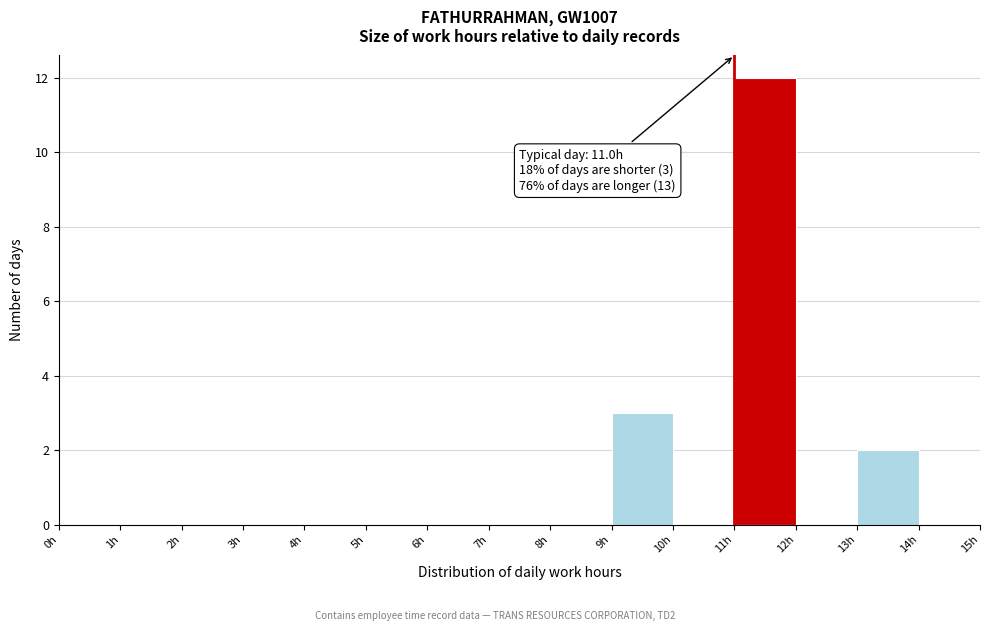

Which range on the x-axis has the tallest bar?

11 to 12